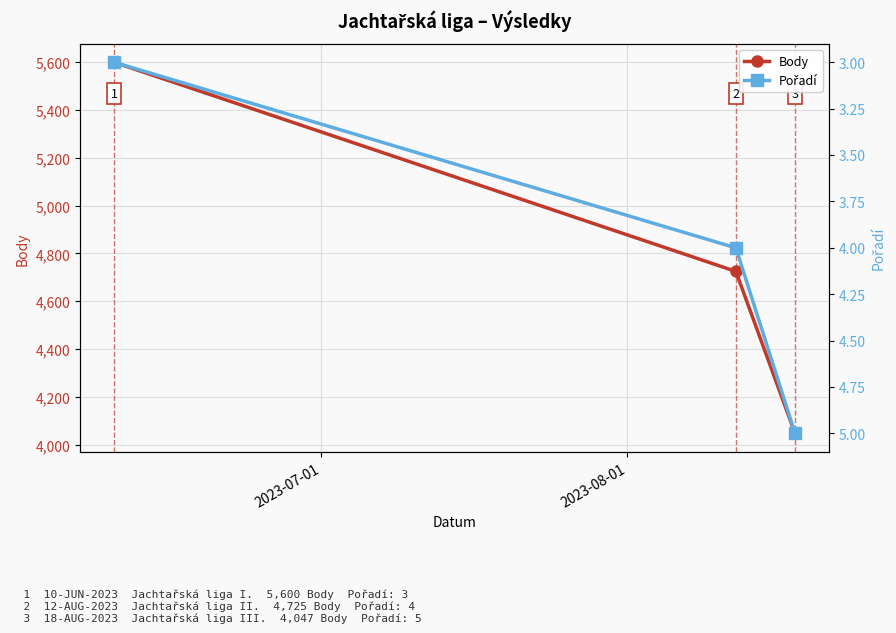

What are all the series names shown in the legend?

Body, Pořadí